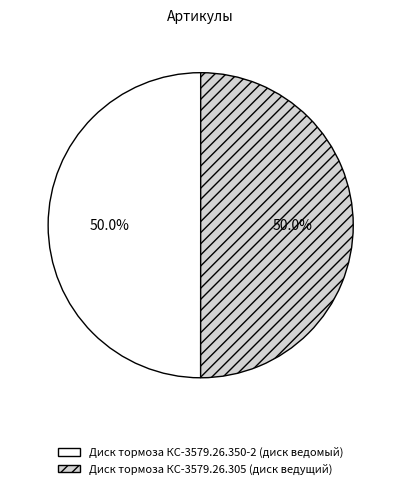

True or false: Диск тормоза КС-3579.26.350-2 (диск ведомый) accounts for 50% of the total.

True